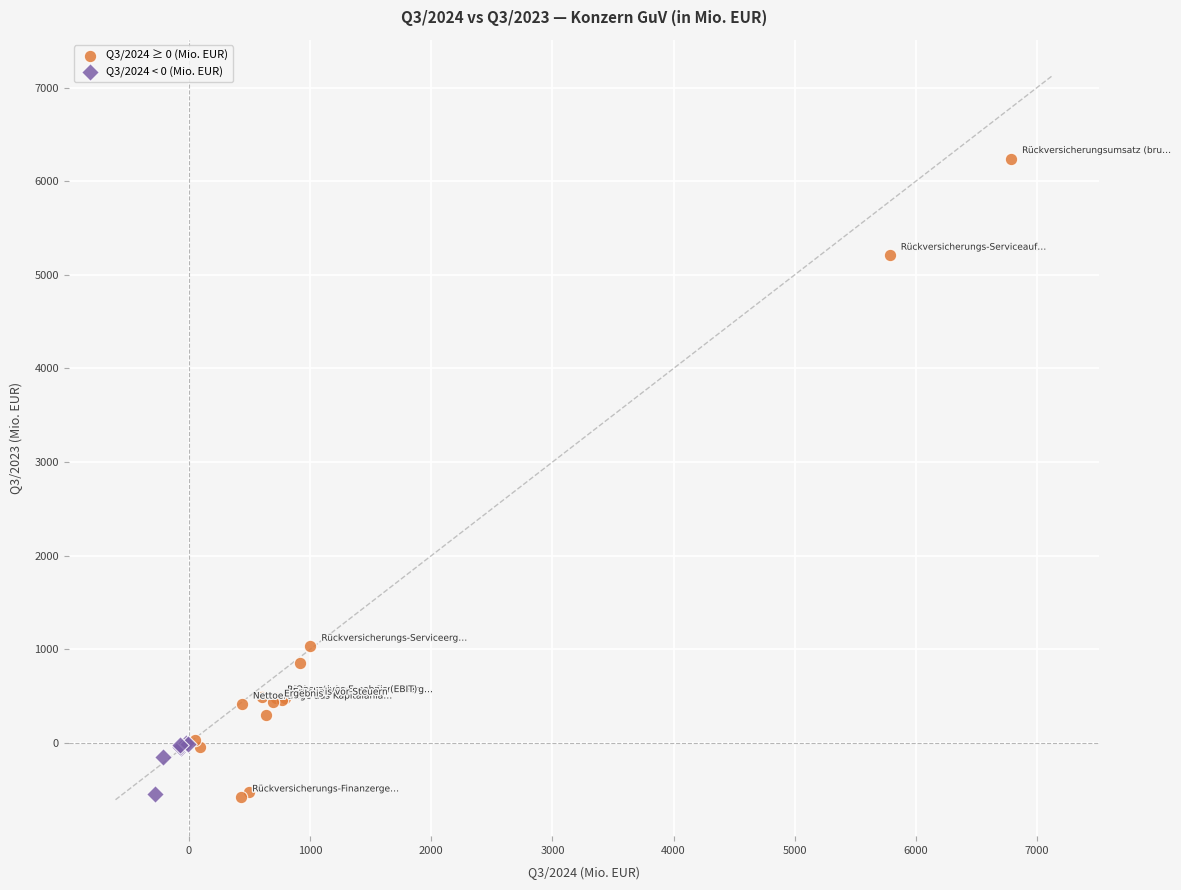

Which series contains the highest Y value?

Q3/2024 ≥ 0 (Mio. EUR)